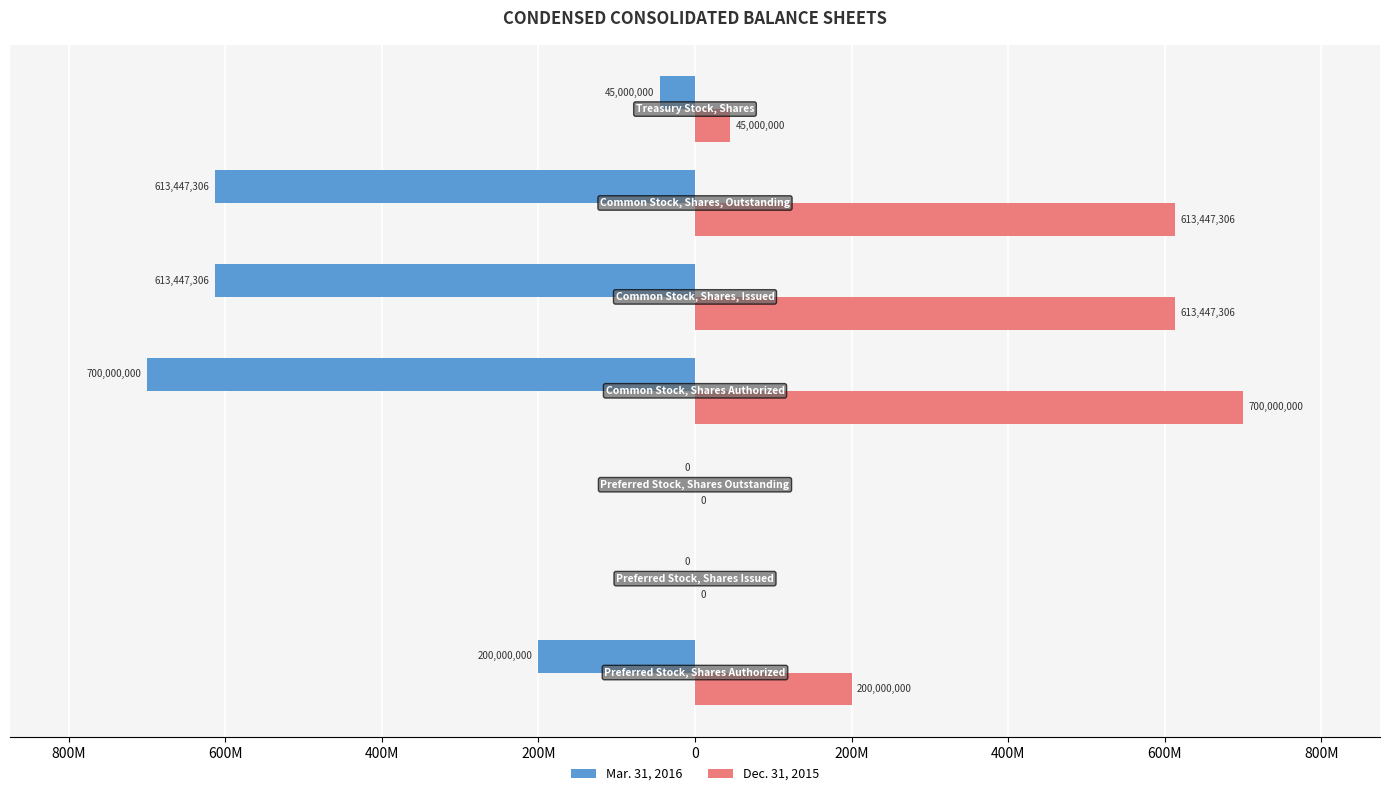

List the series in order of their overall mean, highest first.

Dec. 31, 2015, Mar. 31, 2016